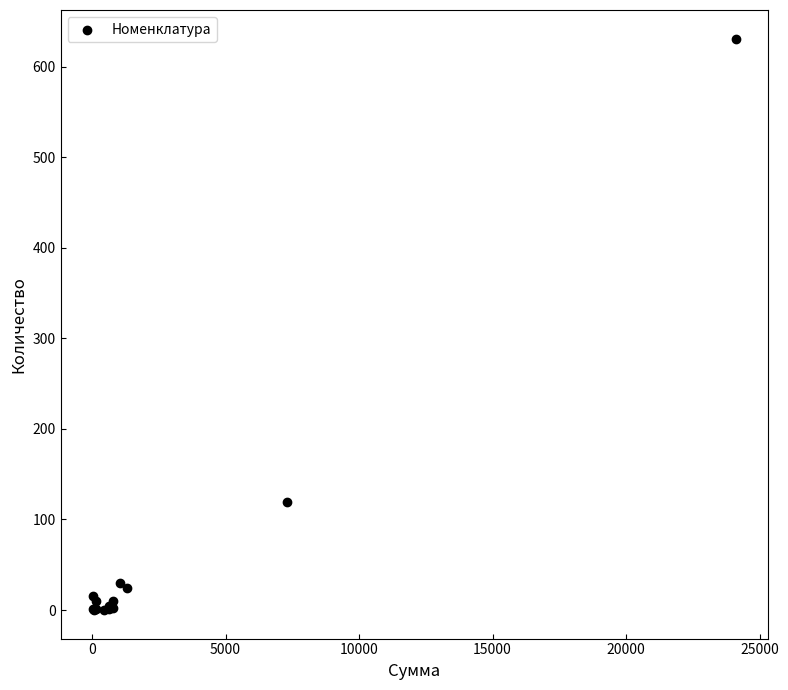

What Y value in the scatter plot is closest to 315?

118.9